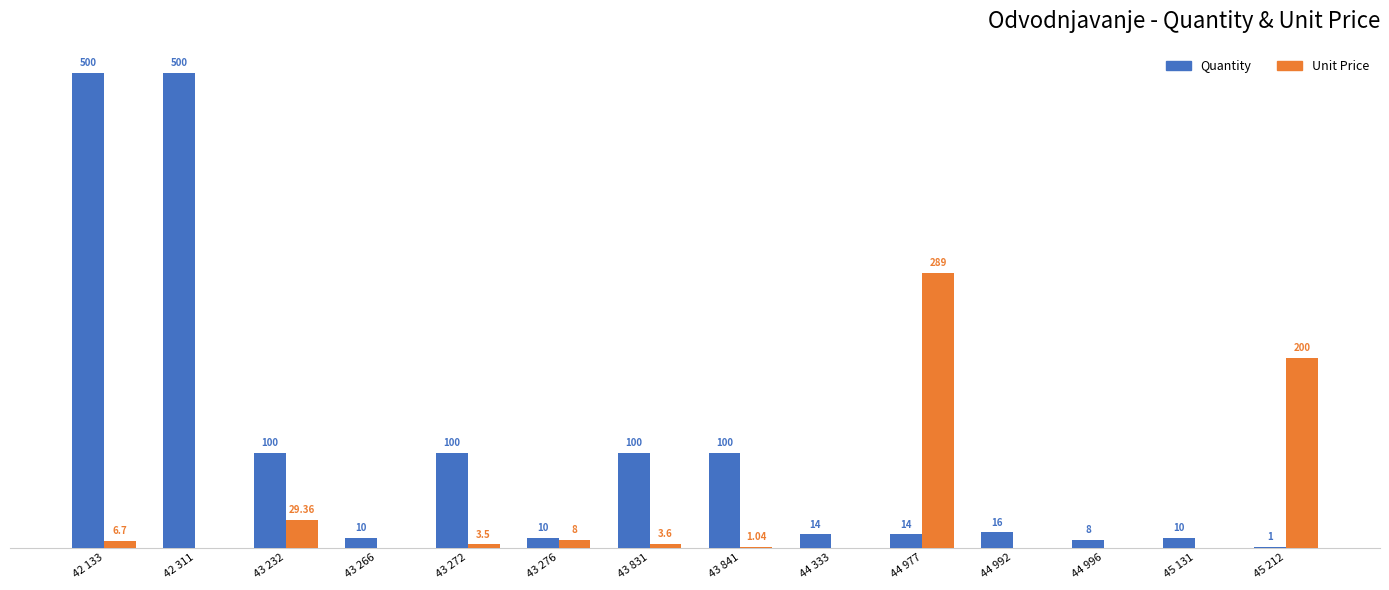

Which series changed the most between 43 272 and 44 996?

Quantity